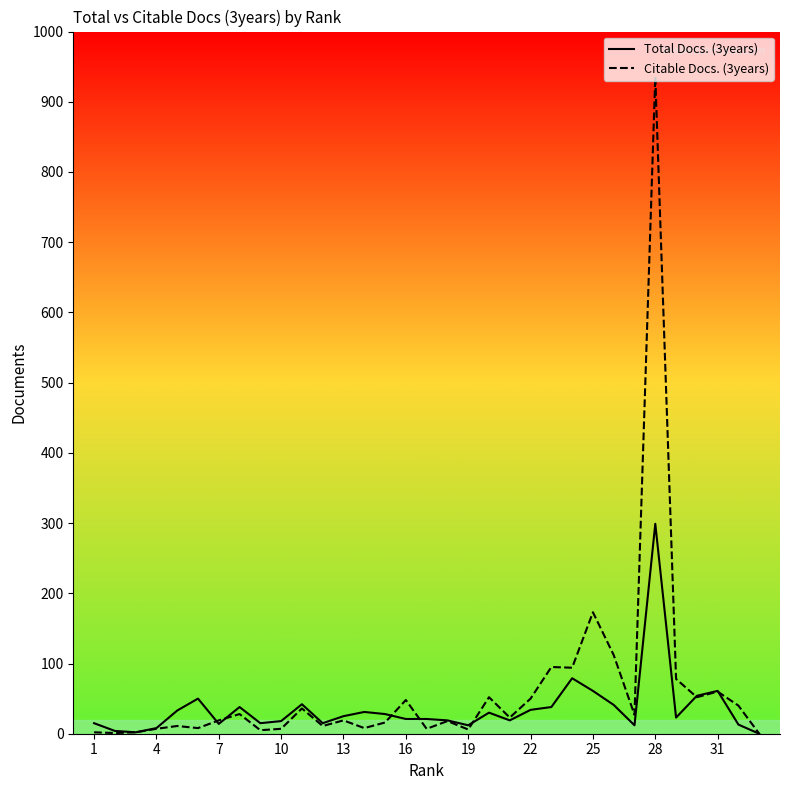

Where is Citable Docs. (3years) nearest to the value 468?

25